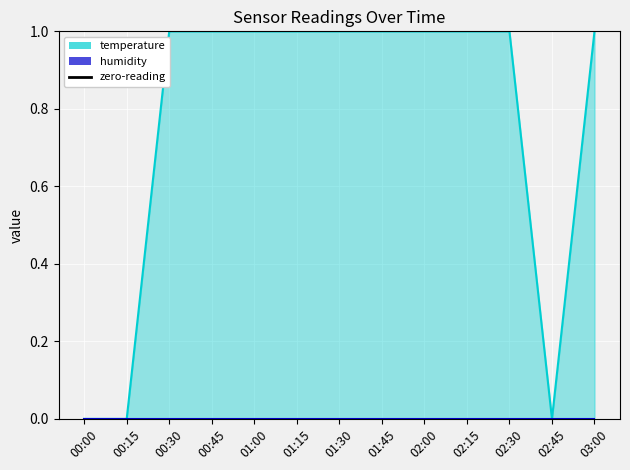

True or false: temperature (line) and humidity (line) intersect in this chart.

False